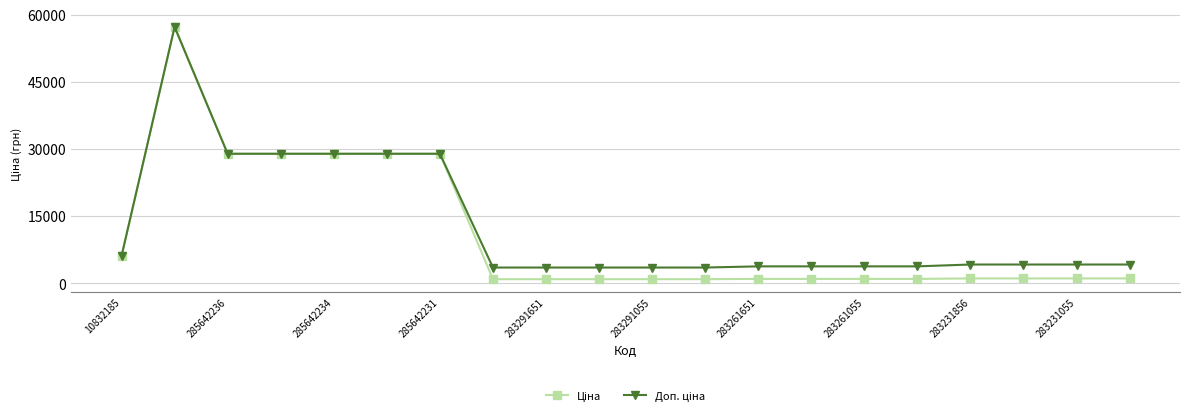

How many lines are shown in the chart?

2